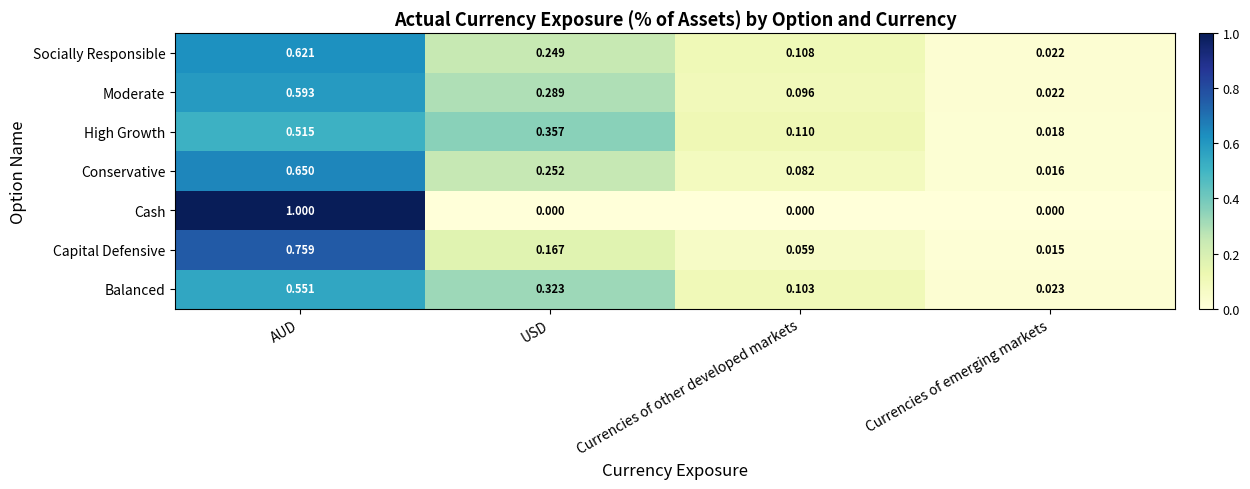

At which category is the sum across all series the highest?

AUD